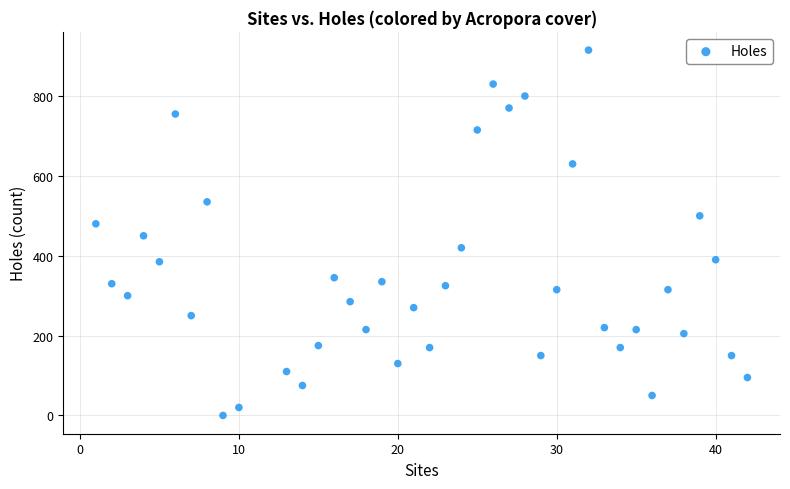

What is the range of Y values (max minus min)?

915